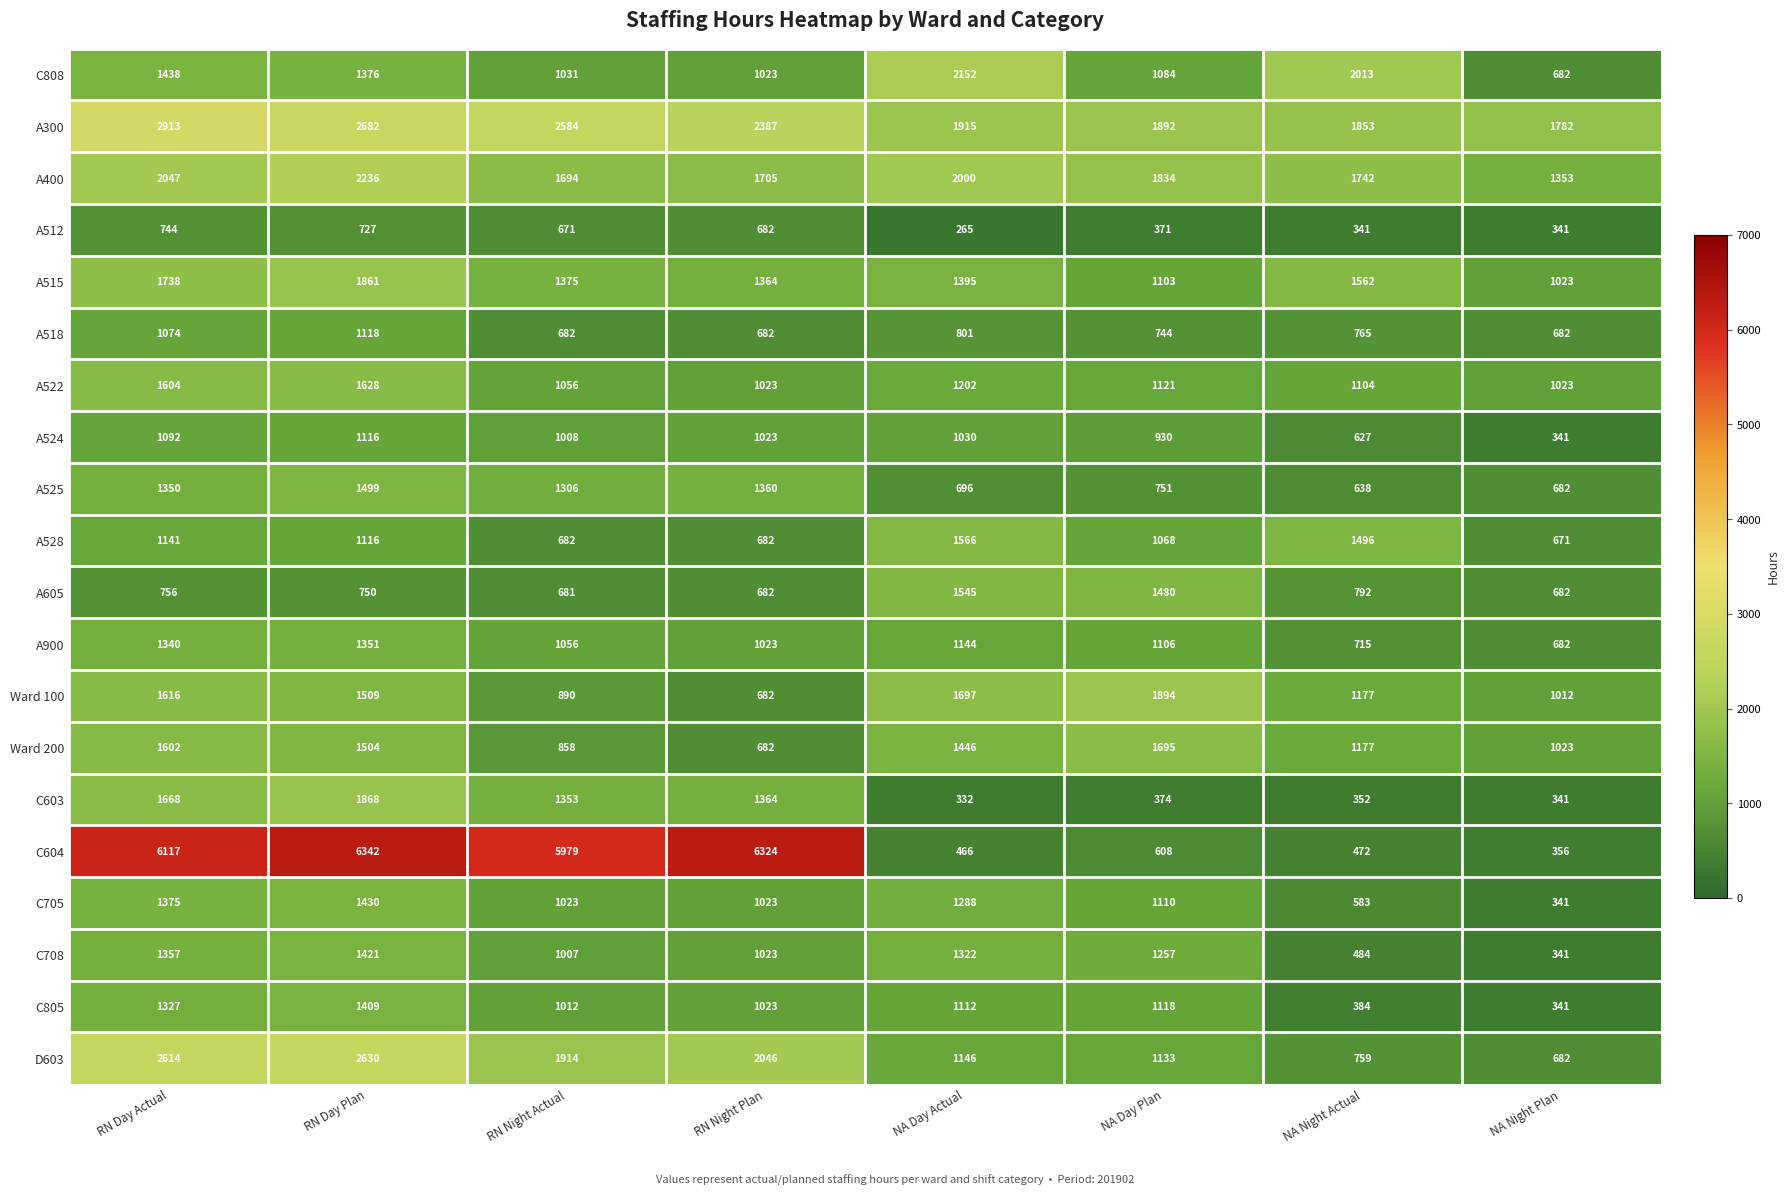

Count the number of categories in the chart.

8